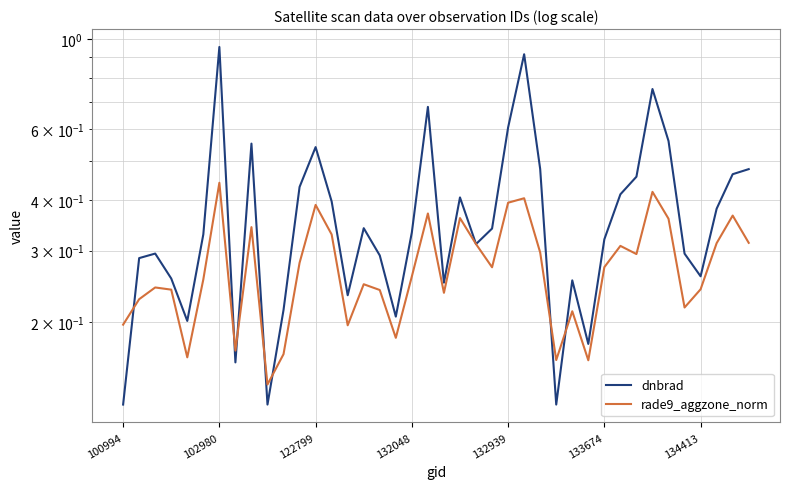

After their last crossing, which series has the higher values: dnbrad or rade9_aggzone_norm?

dnbrad